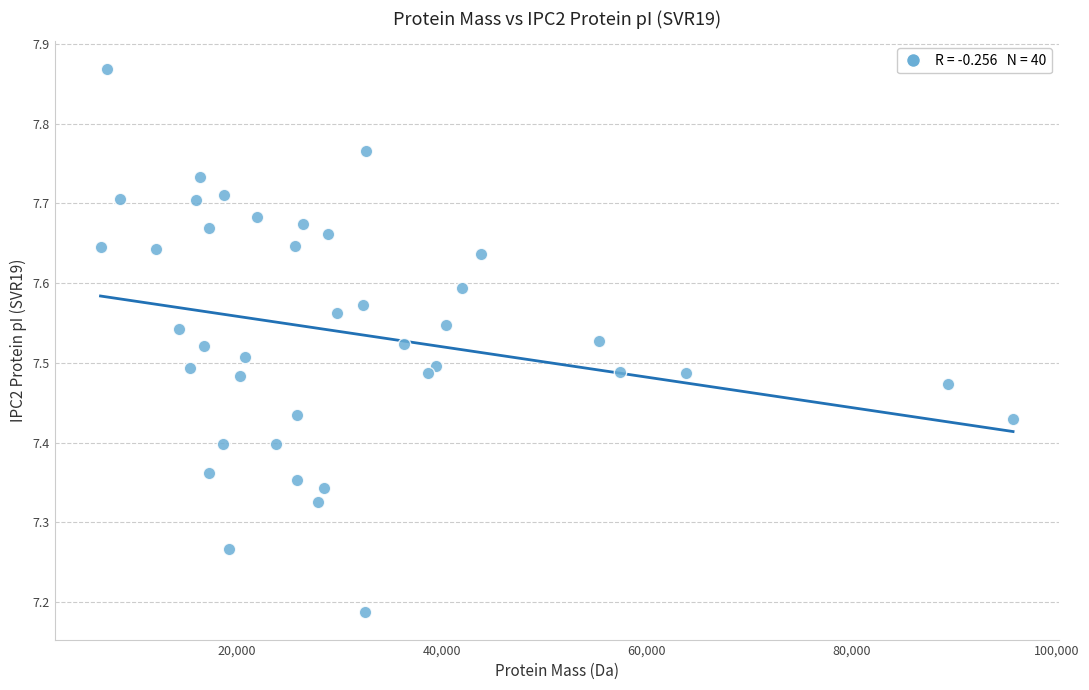

What is the range of X values (max minus min)?

89014.9